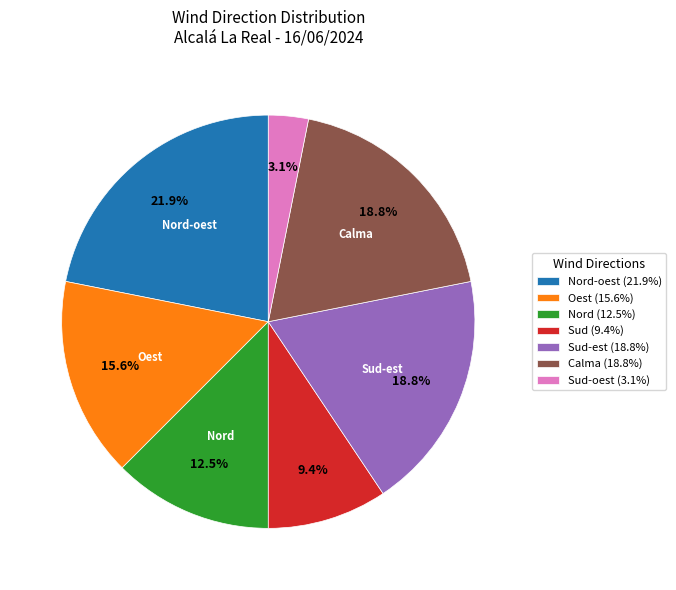

Which category has the biggest portion of the pie?

Nord-oest (21.9%)